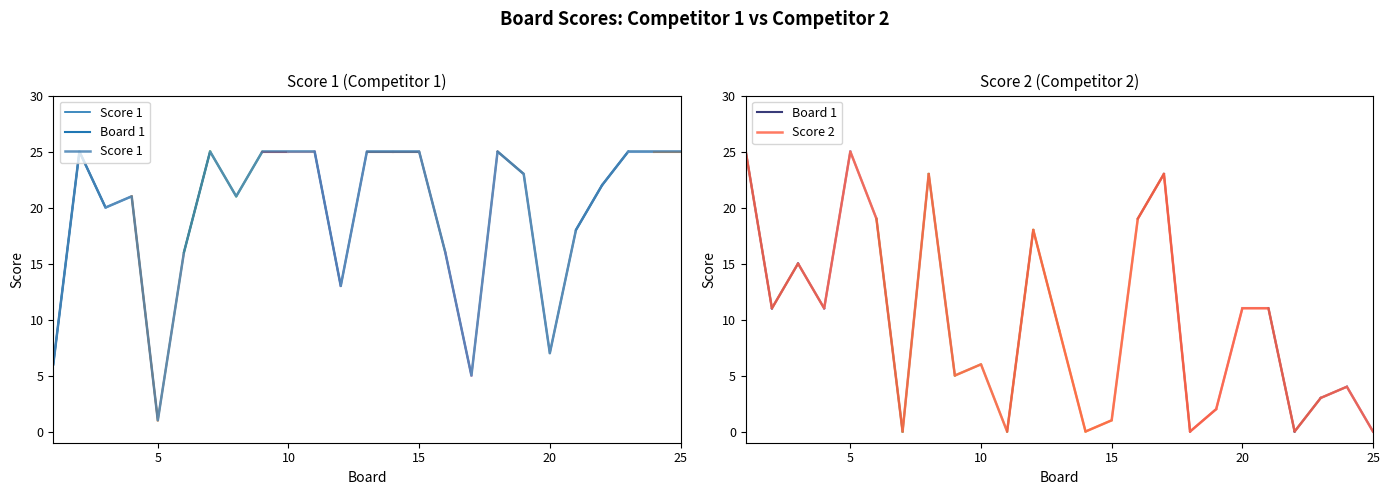

Which series changed the most between 2 and 8?

Score 2